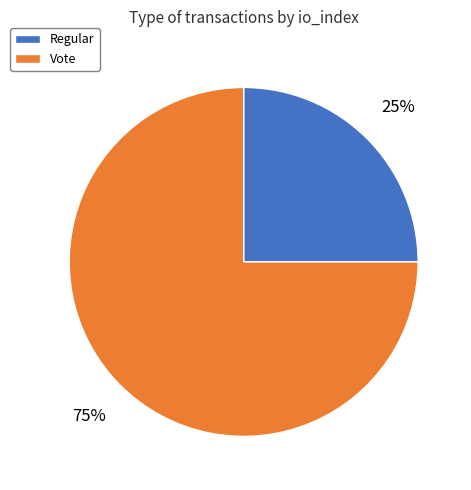

Is there any slice that represents more than half of the pie?

Yes